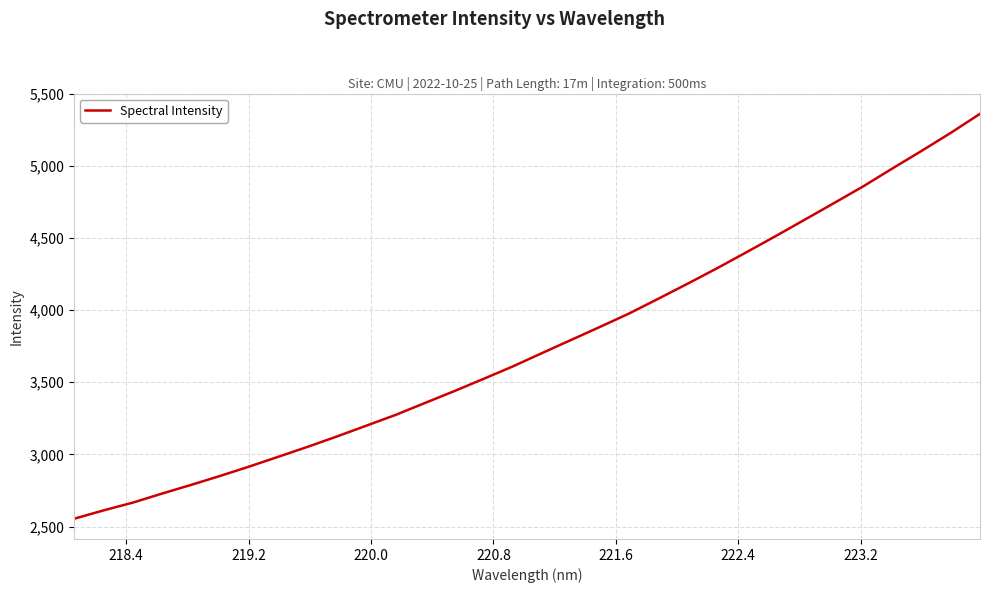

What is the smallest value displayed?

2554.1